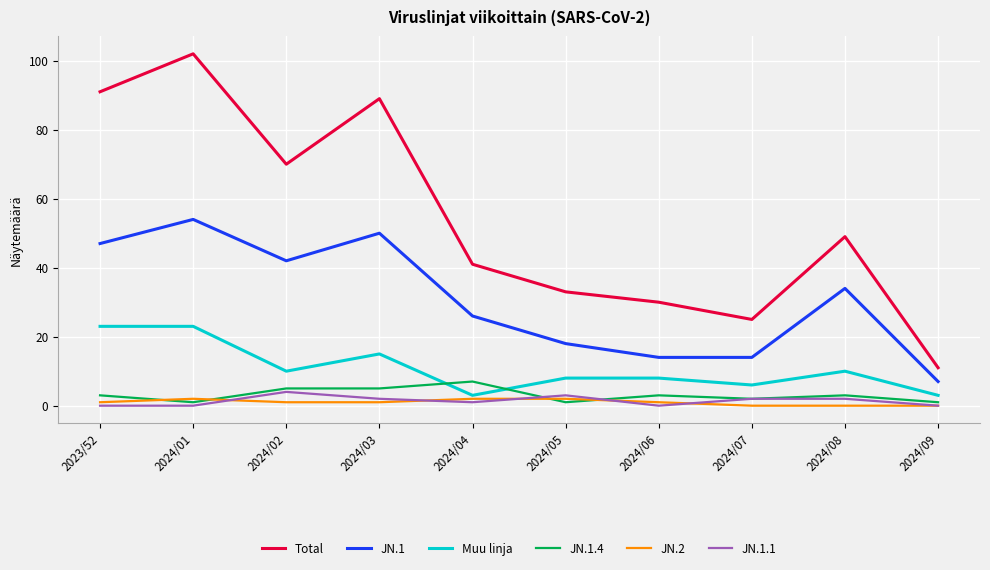

At which label is Total closest to 56?

2024/08